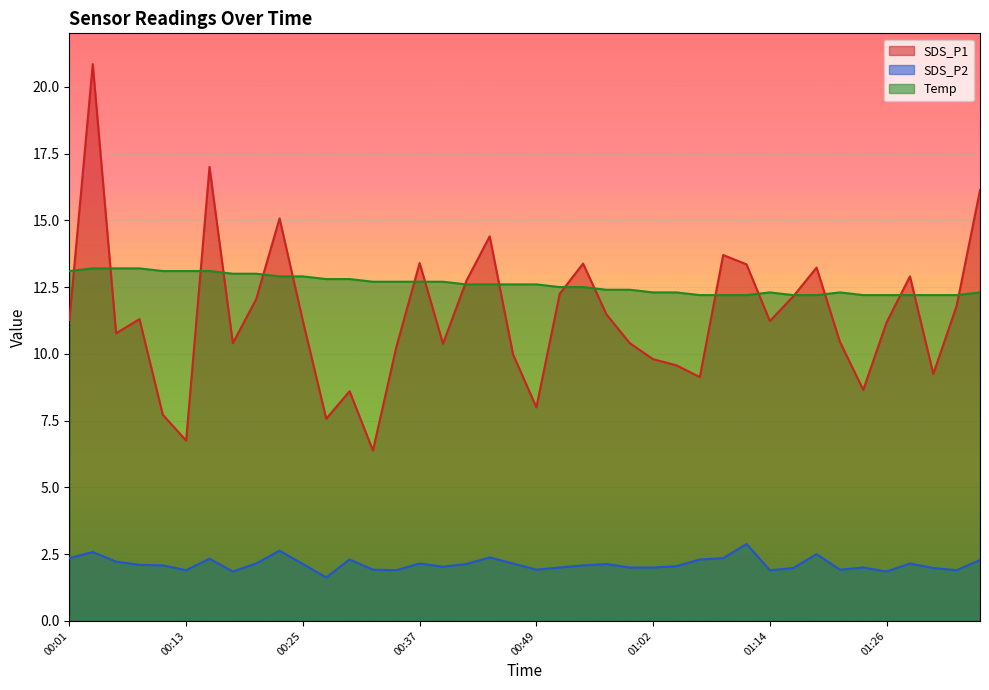

Where is the first local maximum for Temp?

01:14